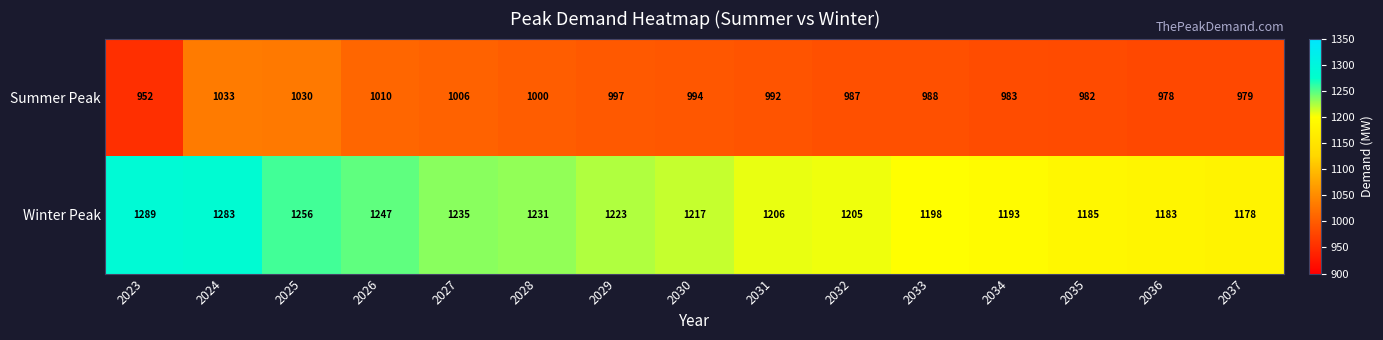

What is the average value of the Summer Peak series?

994